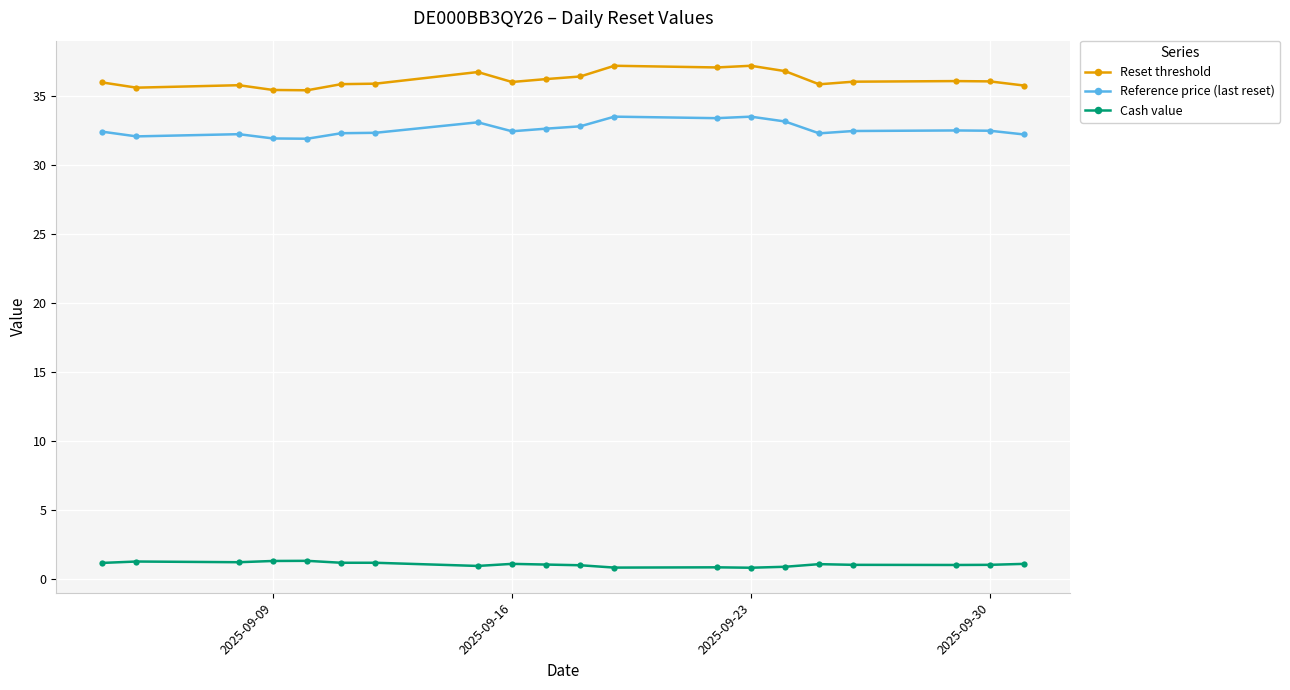

What is the maximum value for Reference price (last reset)?

33.5